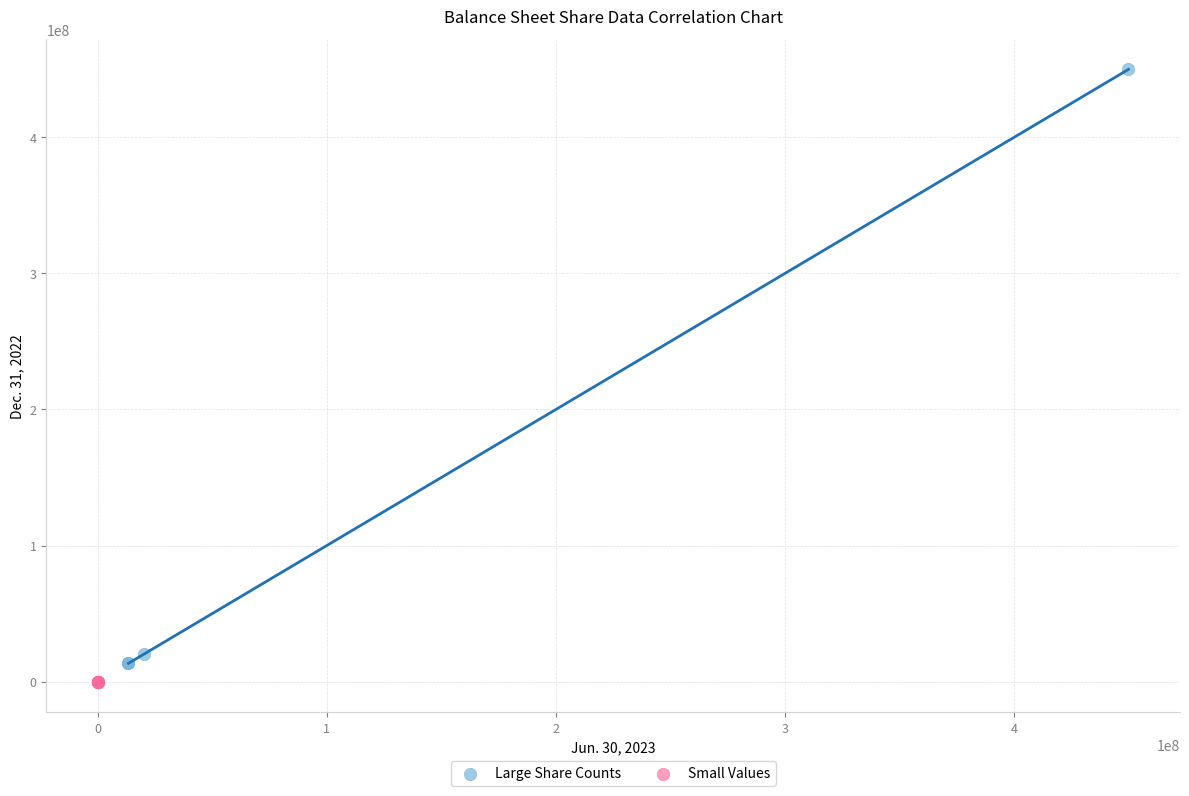

Which series contains the lowest Y value?

Small Values